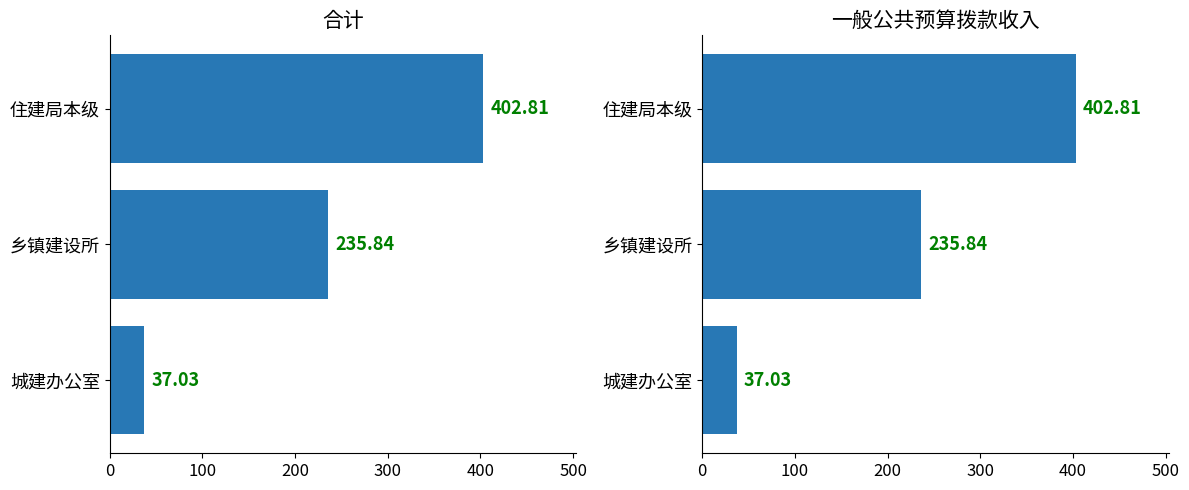

What is the maximum value shown in the chart?

402.8